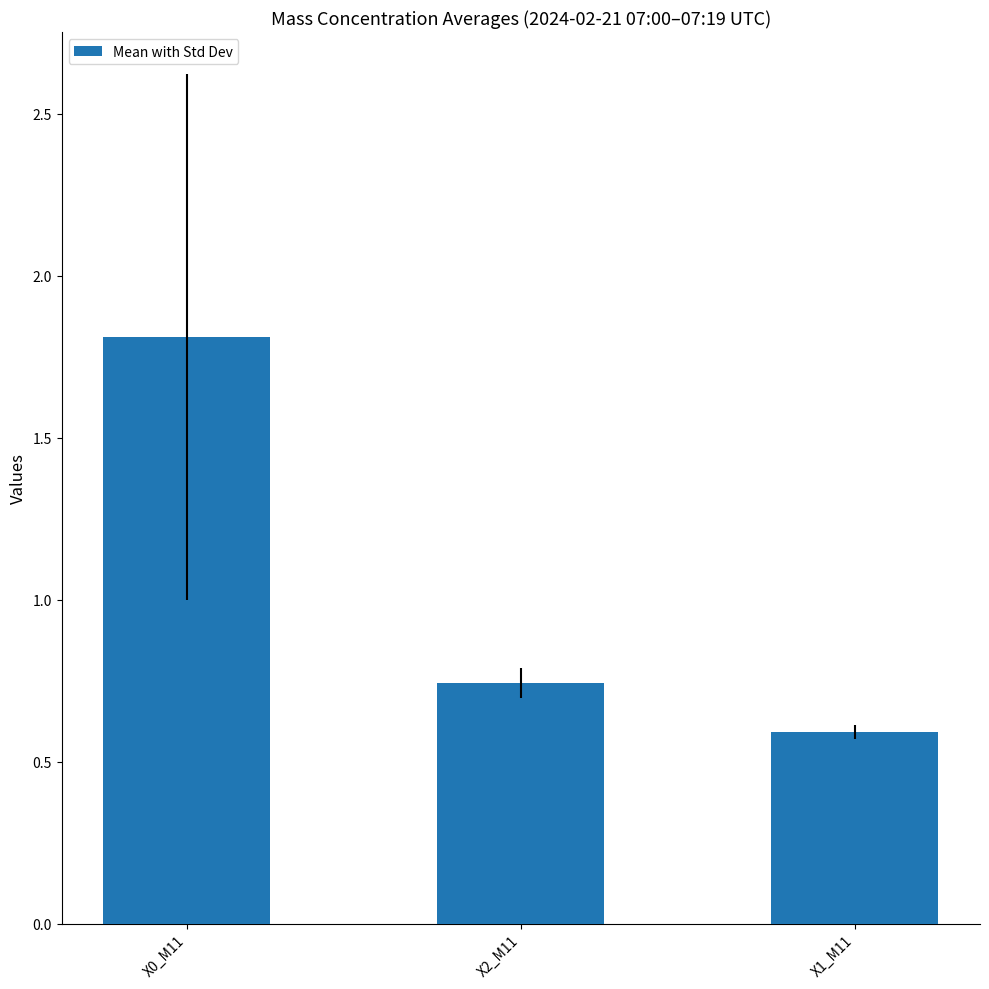

Count the values in the range 0 to 1.

2